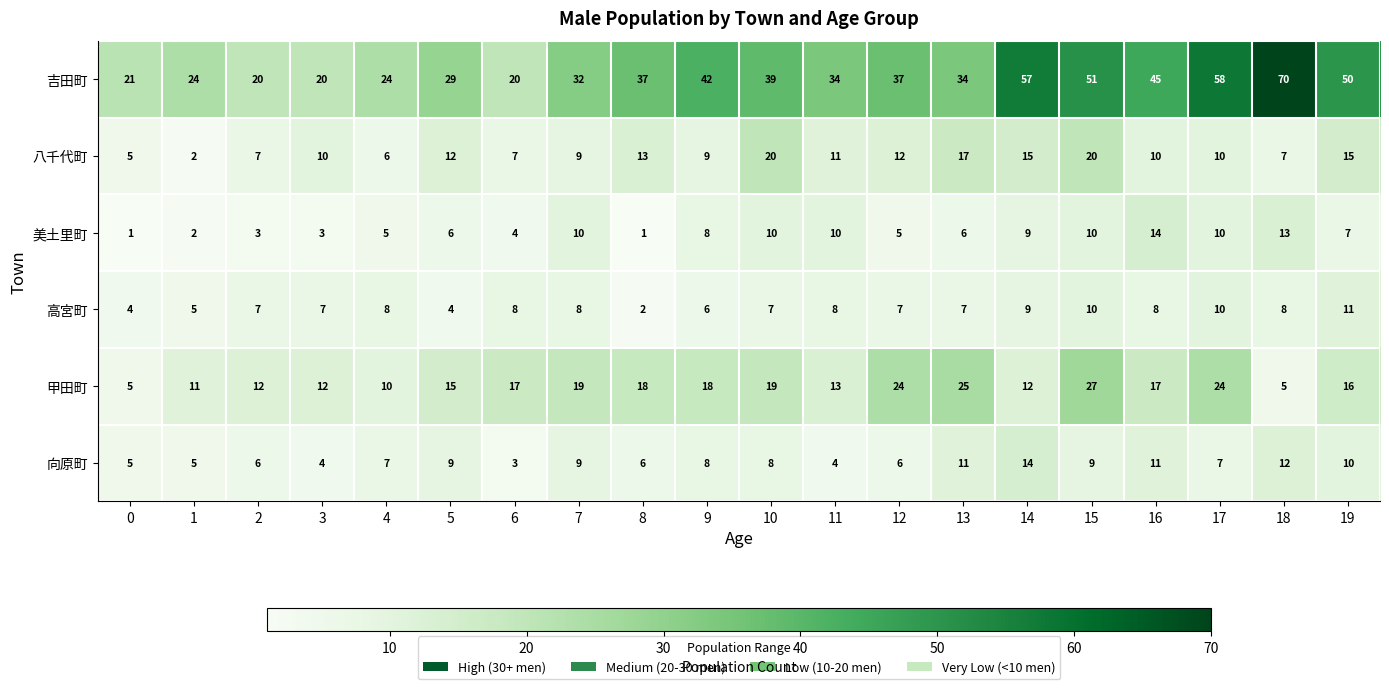

Count the number of categories in the chart.

20